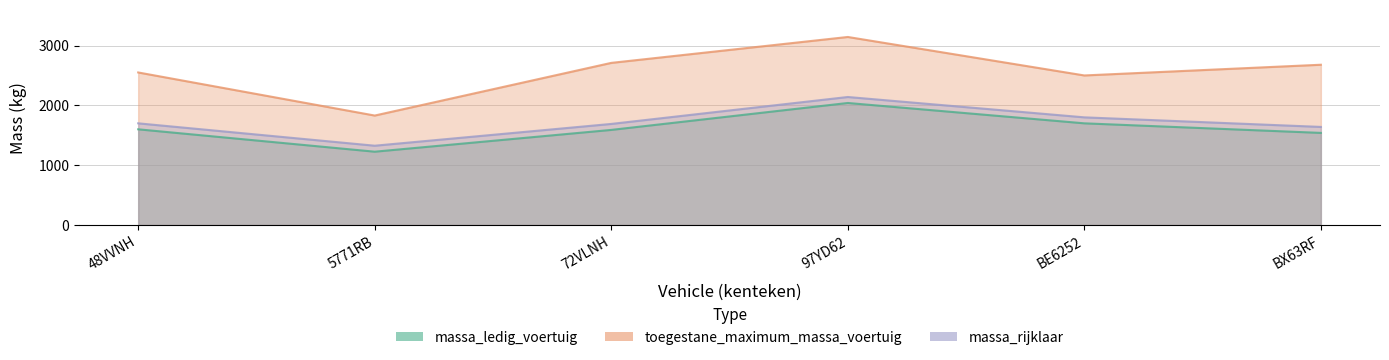

At 97YD62, list the series in order from smallest to largest.

massa_ledig_voertuig, massa_rijklaar, toegestane_maximum_massa_voertuig